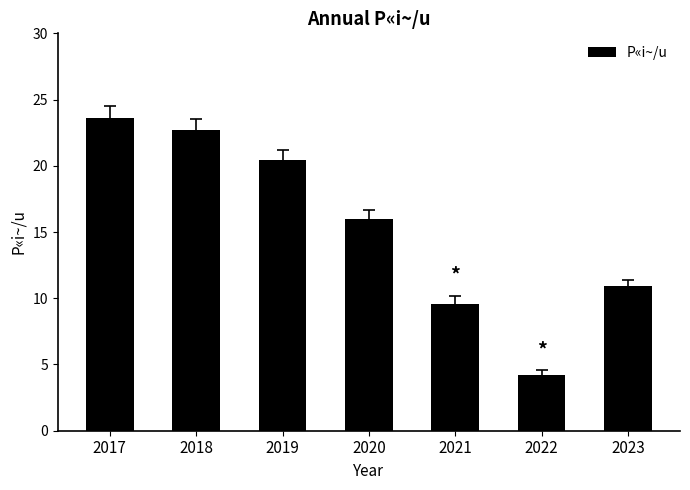

How many data points are less than 16?

3